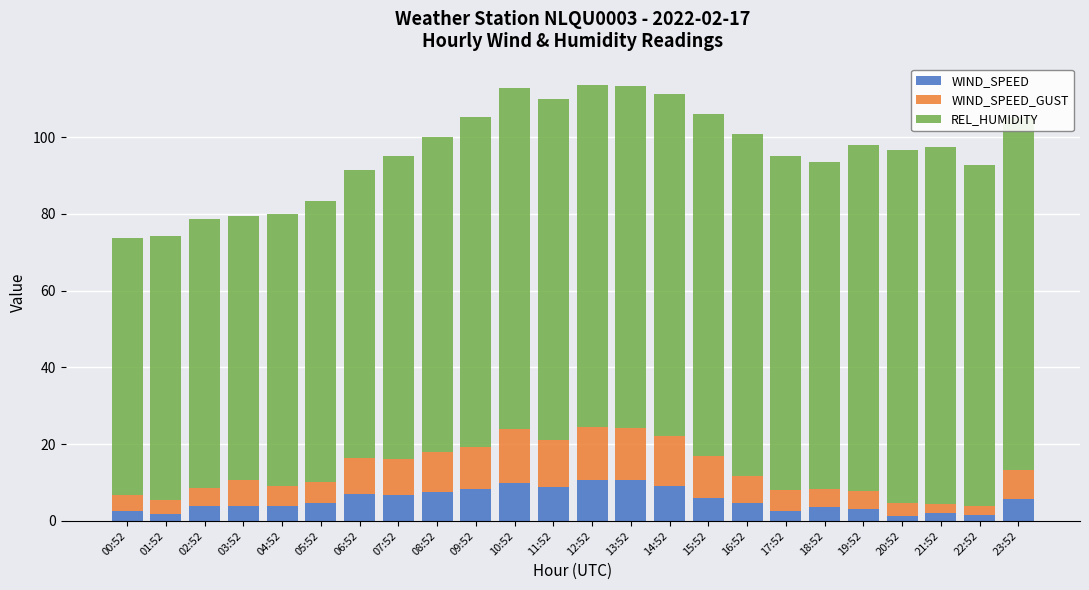

What is the average value of the WIND_SPEED series?

5.4